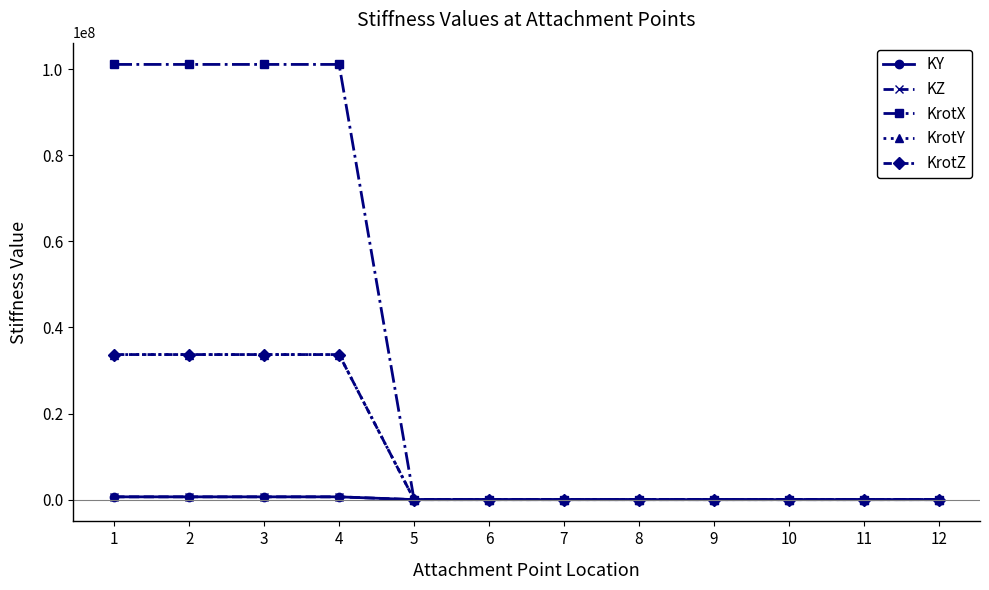

What is the value of the KrotZ point at the 3rd from the left?

33697916.7